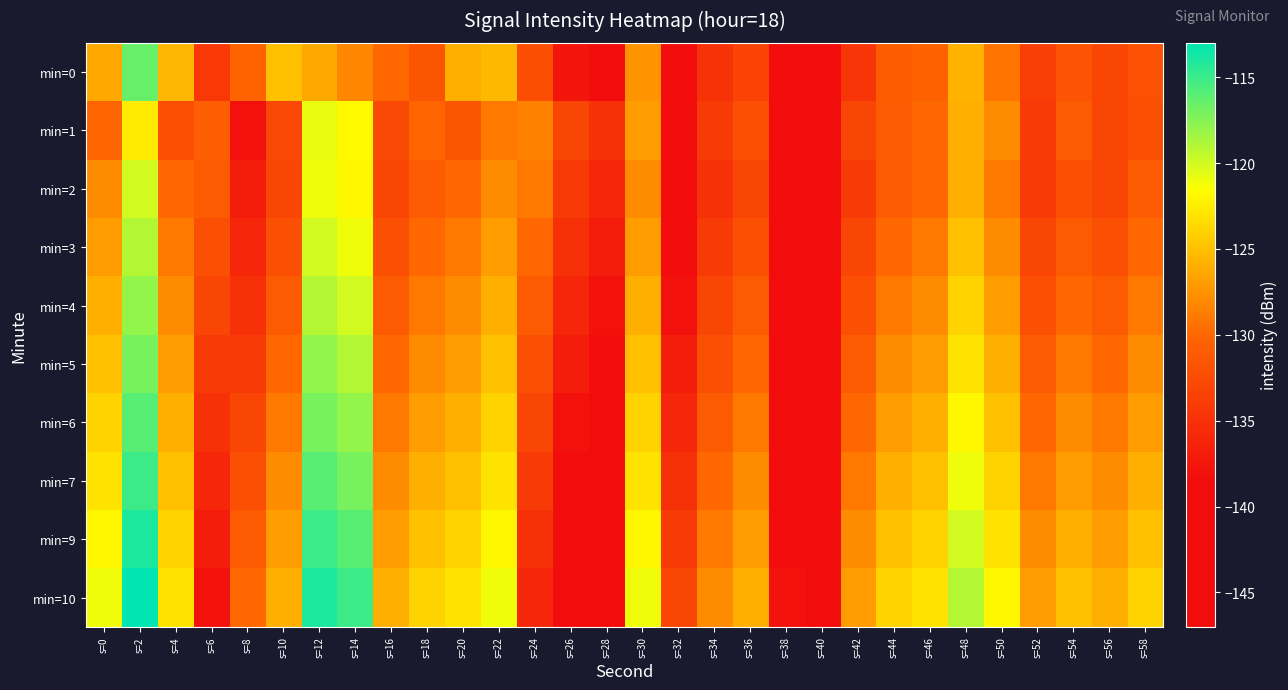

Which label corresponds to the smallest value in the chart?

s=40